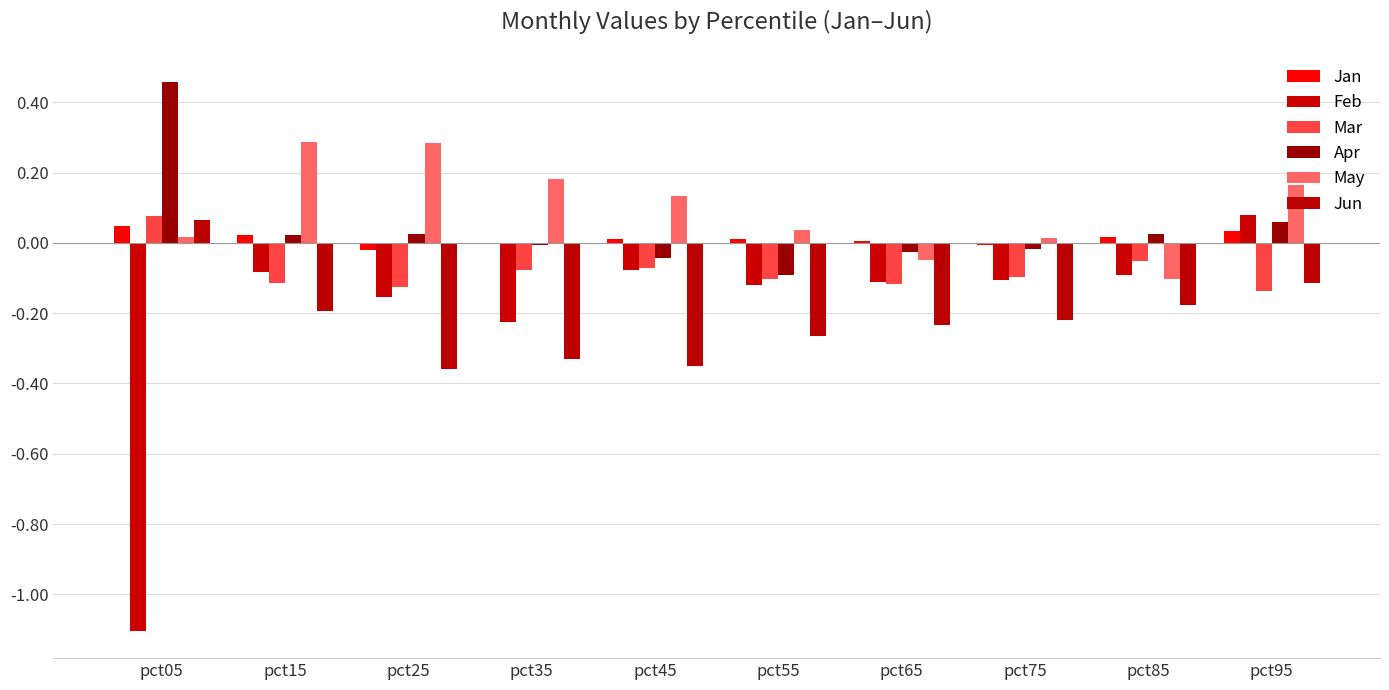

What is the value of the Mar bar at the 5th from the left?

-0.1